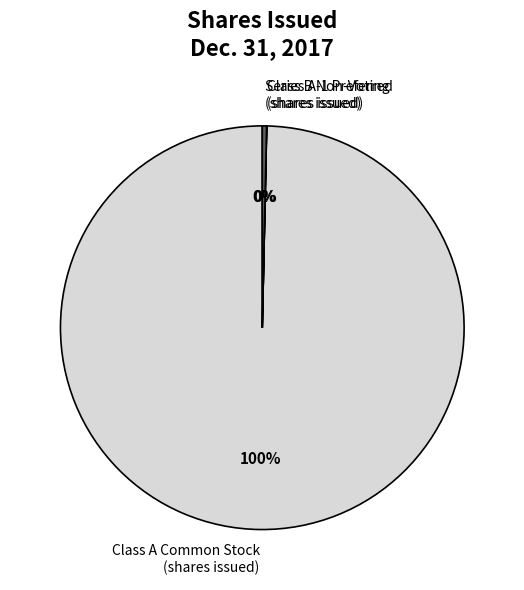

Is Class A Common Stock (shares issued) the majority of the pie?

Yes